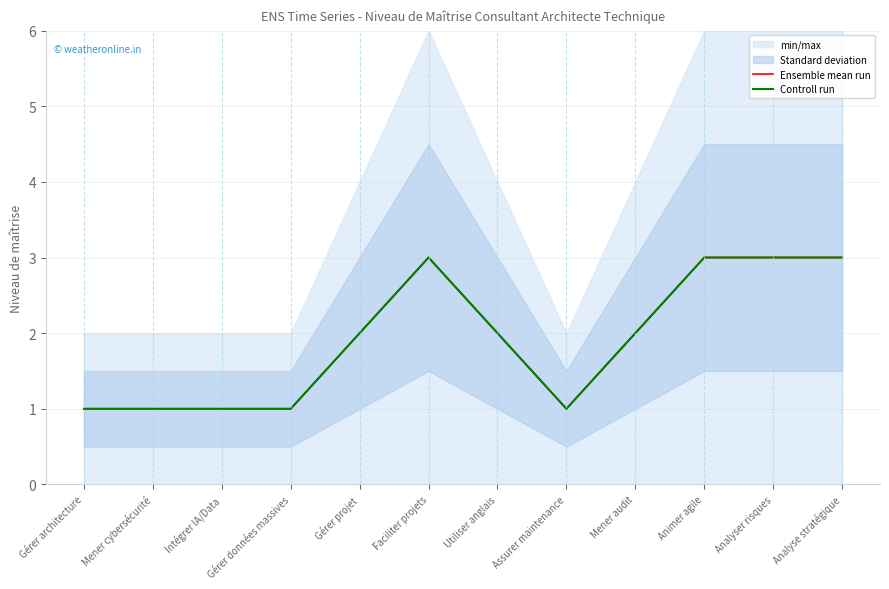

Rank the categories by Ensemble mean run value from highest to lowest.

Faciliter projets, Animer agile, Analyser risques, Analyse stratégique, Gérer projet, Utiliser anglais, Mener audit, Gérer architecture, Mener cybersécurité, Intégrer IA/Data, Gérer données massives, Assurer maintenance